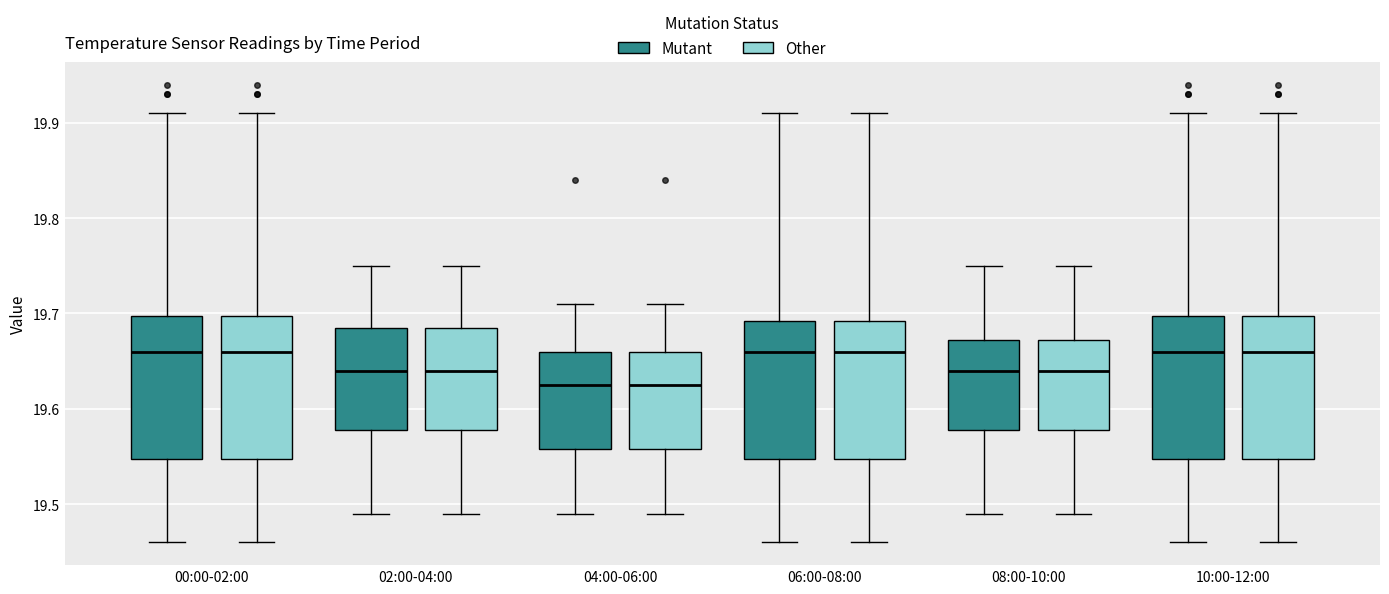

Reading left to right, transcribe this box plot: for each box, give where its median line is, the range the box spans, and where its two whiskers end, as read against the y-axis. The values are not printed on the chart, so give them approximately, as read against the axis.

00:00-02:00 (Mutant): median 19.66, box 19.55 to 19.70, whiskers 19.46 to 19.91
00:00-02:00 (Other): median 19.66, box 19.55 to 19.70, whiskers 19.46 to 19.91
02:00-04:00 (Mutant): median 19.64, box 19.58 to 19.69, whiskers 19.49 to 19.75
02:00-04:00 (Other): median 19.64, box 19.58 to 19.69, whiskers 19.49 to 19.75
04:00-06:00 (Mutant): median 19.63, box 19.56 to 19.66, whiskers 19.49 to 19.71
04:00-06:00 (Other): median 19.63, box 19.56 to 19.66, whiskers 19.49 to 19.71
06:00-08:00 (Mutant): median 19.66, box 19.55 to 19.69, whiskers 19.46 to 19.91
06:00-08:00 (Other): median 19.66, box 19.55 to 19.69, whiskers 19.46 to 19.91
08:00-10:00 (Mutant): median 19.64, box 19.58 to 19.67, whiskers 19.49 to 19.75
08:00-10:00 (Other): median 19.64, box 19.58 to 19.67, whiskers 19.49 to 19.75
10:00-12:00 (Mutant): median 19.66, box 19.55 to 19.70, whiskers 19.46 to 19.91
10:00-12:00 (Other): median 19.66, box 19.55 to 19.70, whiskers 19.46 to 19.91